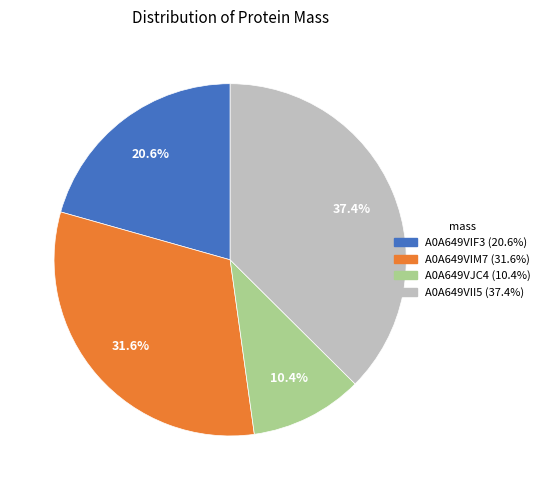

Is A0A649VIM7 the majority of the pie?

No